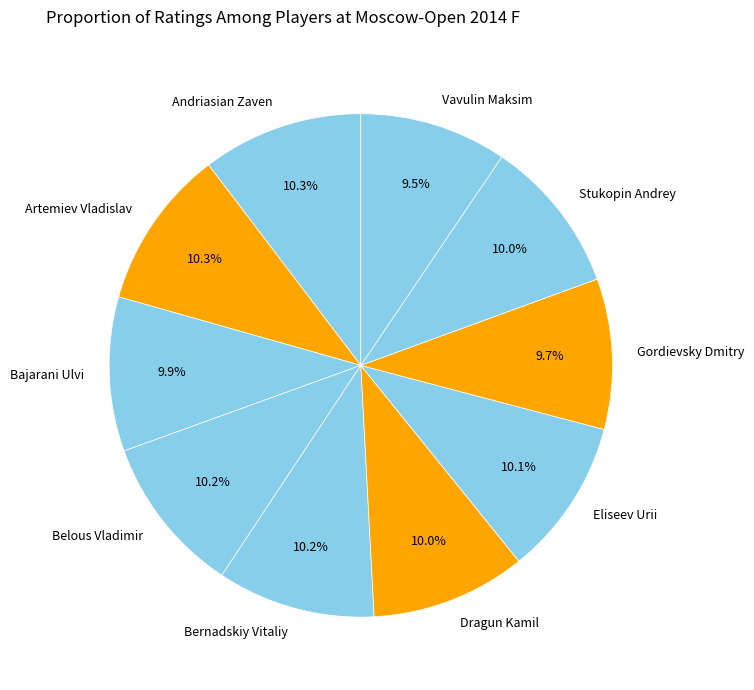

How many segments does this pie chart have?

10